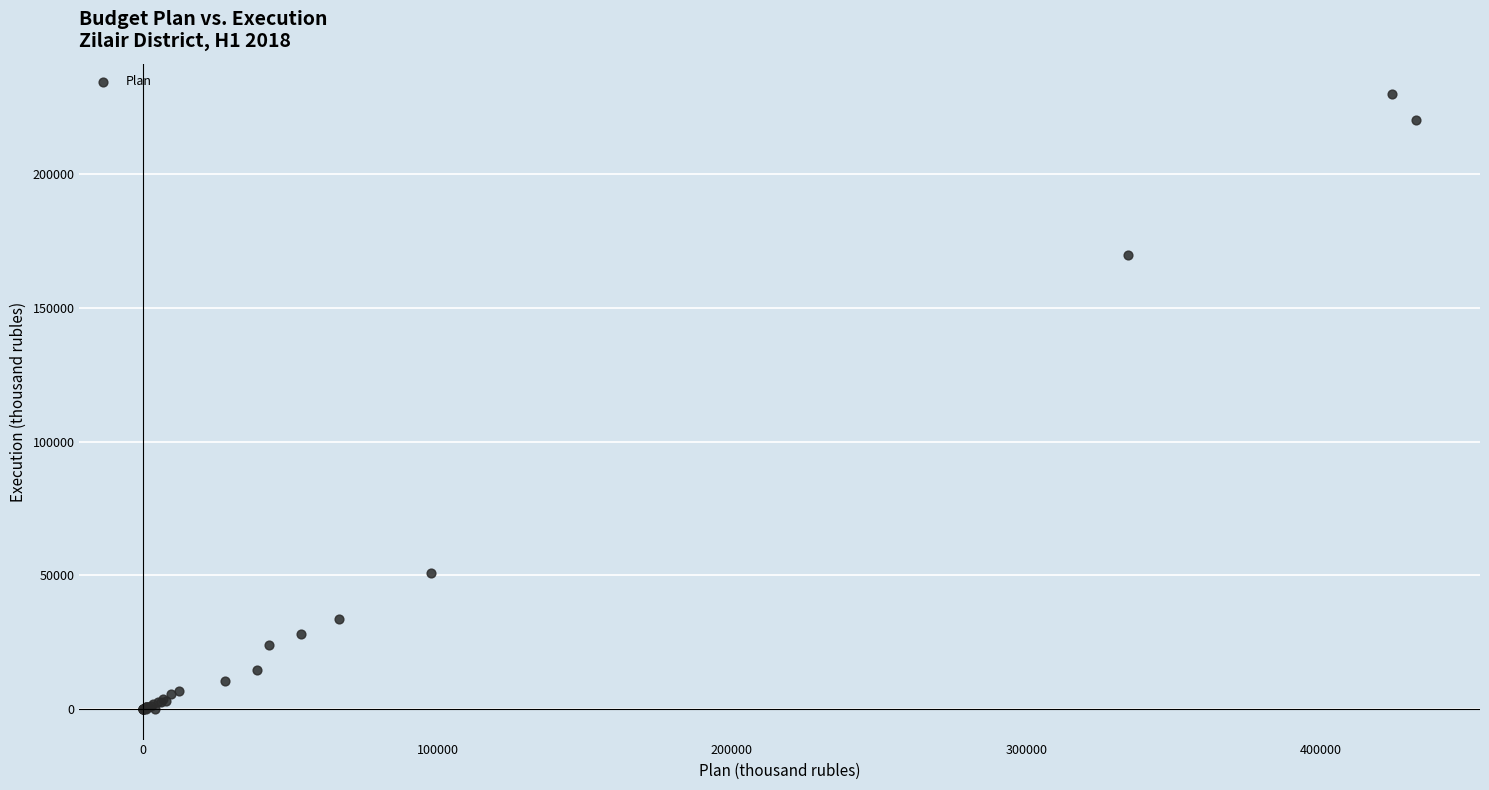

What Y value in the scatter plot is closest to 114918?

169710.4